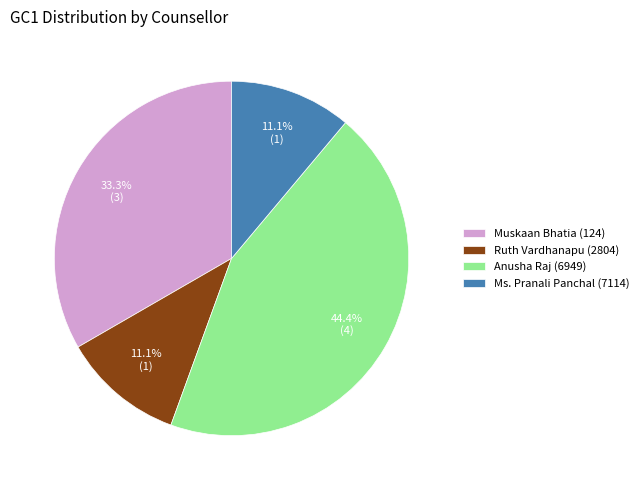

Combined, do Anusha Raj (6949) and Ruth Vardhanapu (2804) account for over 50%?

Yes